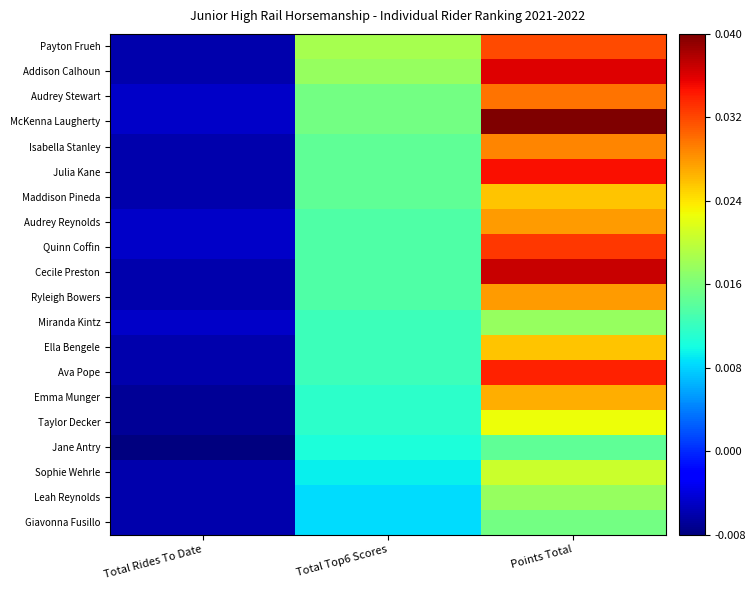

How many categories are shown in the chart?

3